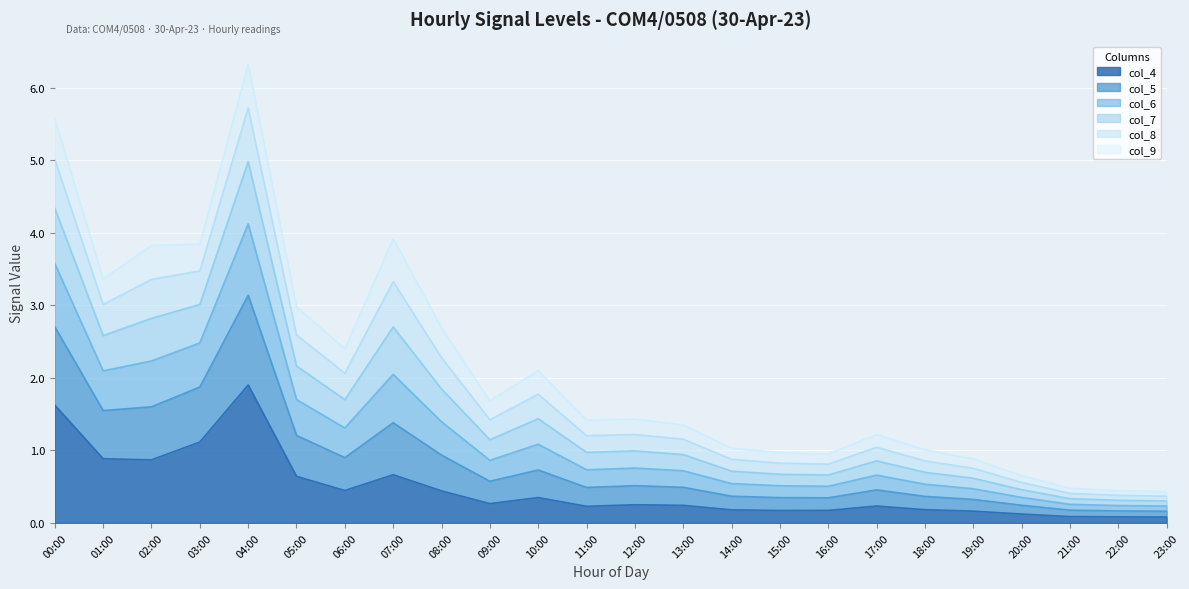

What is the maximum value for col_4?

1.9